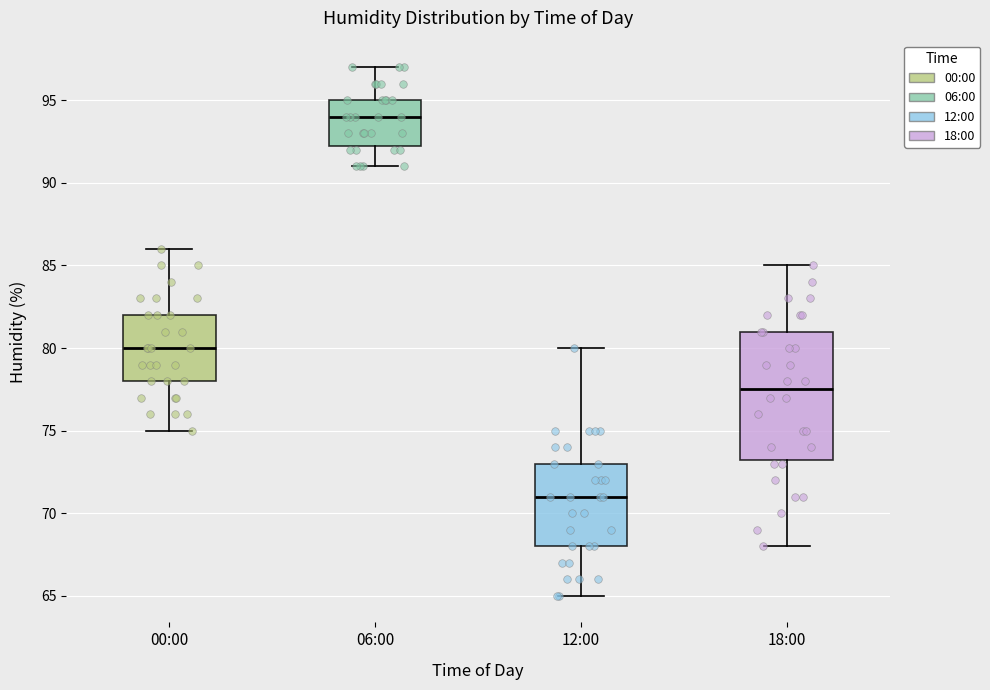

Reading left to right, read every box against the y-axis: the position of its median line, the range the box covers, and the ends of its whiskers. The values are not printed on the chart, so give them approximately, as read against the axis.

00:00: median 80.0, box 78.0 to 82.0, whiskers 75.0 to 86.0
06:00: median 94.0, box 92.5 to 95.0, whiskers 91.0 to 97.0
12:00: median 71.0, box 68.0 to 73.0, whiskers 65.0 to 80.0
18:00: median 77.5, box 73.5 to 81.0, whiskers 68.0 to 85.0